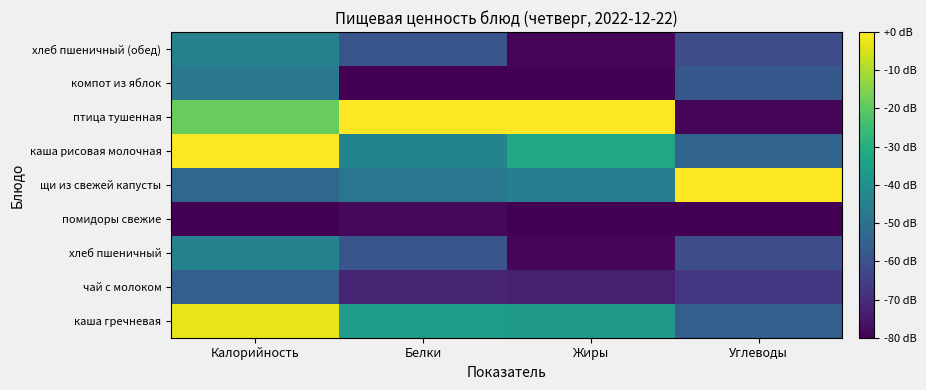

Reading left to right, list all the values displayed in this chart.

каша гречневая: Калорийность=-2.6	Белки=-35.9	Жиры=-36.8	Углеводы=-56.1
чай с молоком: Калорийность=-55.7	Белки=-71.6	Жиры=-73.1	Углеводы=-67.3
хлеб пшеничный: Калорийность=-44.9	Белки=-58.8	Жиры=-78.7	Углеводы=-61.1
помидоры свежие: Калорийность=-80.0	Белки=-78.1	Жиры=-80.0	Углеводы=-80.0
щи из свежей капусты: Калорийность=-53.4	Белки=-48.5	Жиры=-45.3	Углеводы=0.0
каша рисовая молочная: Калорийность=0.0	Белки=-43.8	Жиры=-32.2	Углеводы=-54.2
птица тушенная: Калорийность=-18.7	Белки=0.0	Жиры=0.0	Углеводы=-78.8
компот из яблок: Калорийность=-48.2	Белки=-80.0	Жиры=-79.8	Углеводы=-58.0
хлеб пшеничный (обед): Калорийность=-44.9	Белки=-58.8	Жиры=-78.7	Углеводы=-61.1